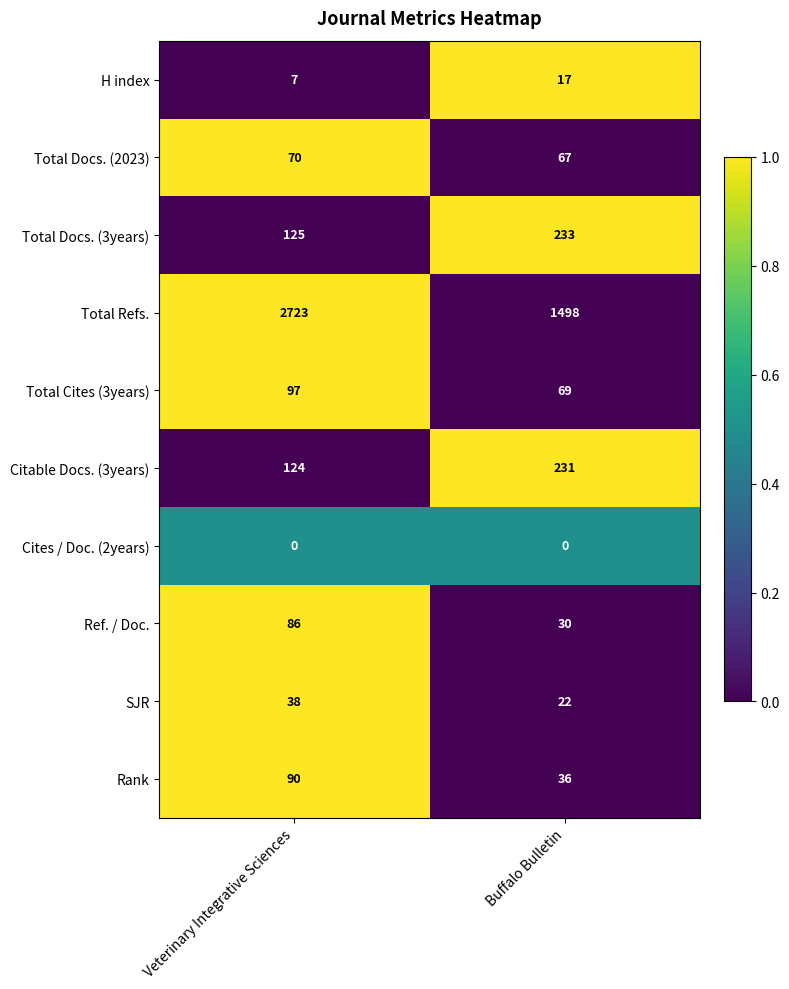

Which category has the highest value across all series?

Veterinary Integrative Sciences